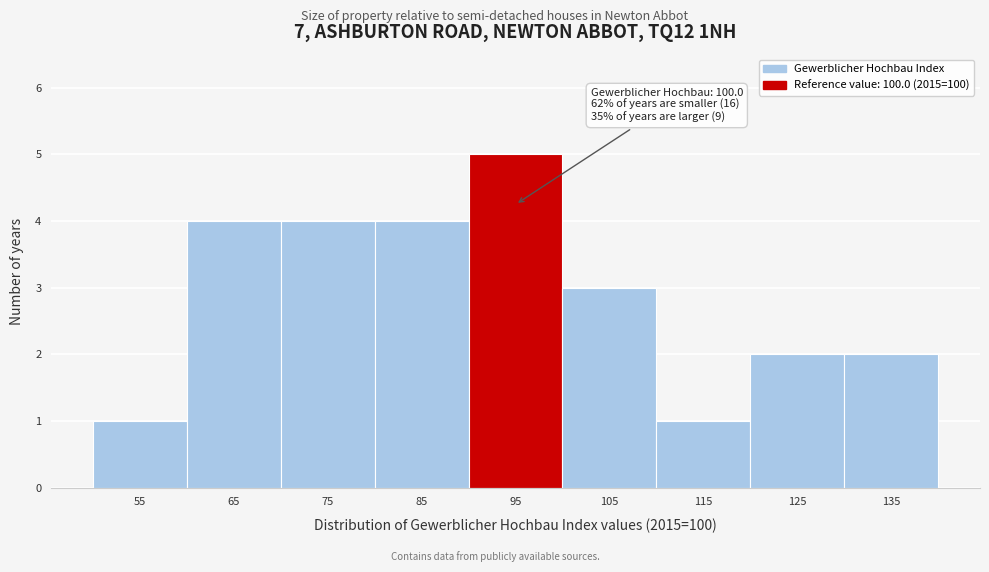

Reading right to left, list all the values displayed in this chart.

135=2	125=2	115=1	105=3	95=5	85=4	75=4	65=4	55=1